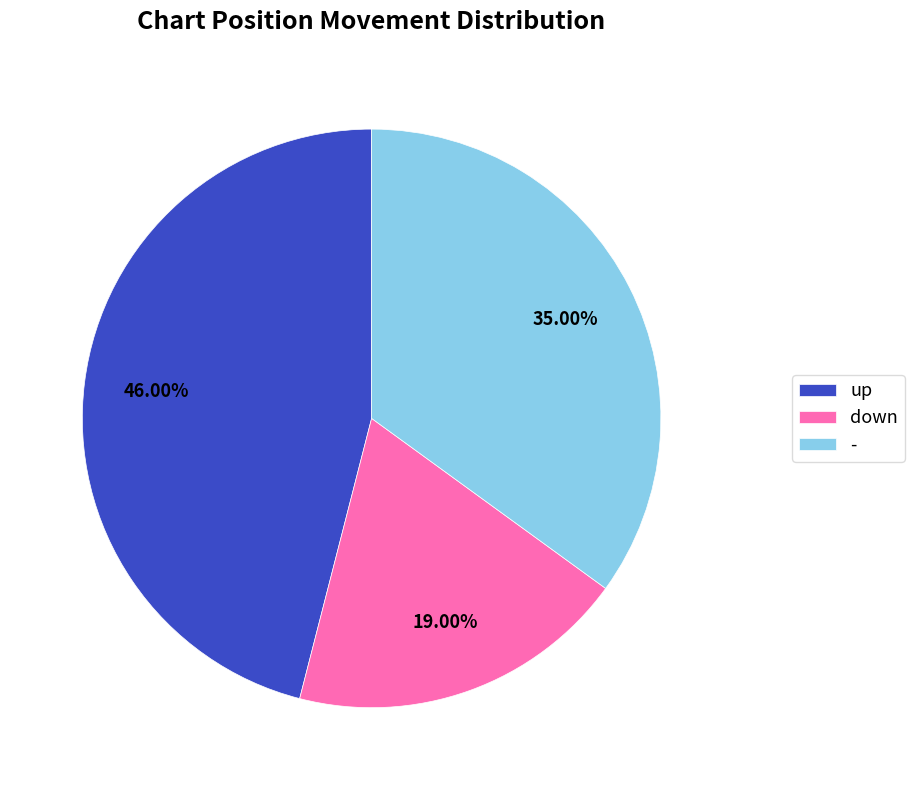

Rank the categories by value from lowest to highest.

down, -, up